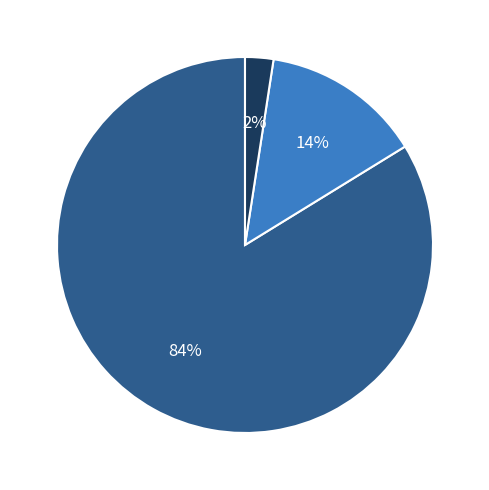

Rank the categories by value from lowest to highest.

Leave, Day Work, Length Of Work